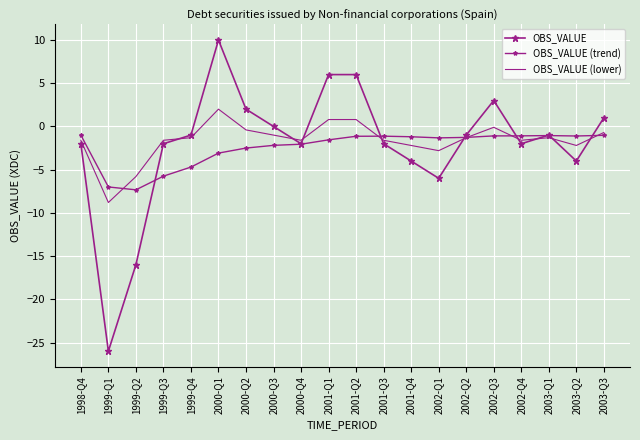

Is the value of OBS_VALUE (lower) at 2003-Q3 greater than the value of OBS_VALUE (trend) at 2003-Q1?

Yes